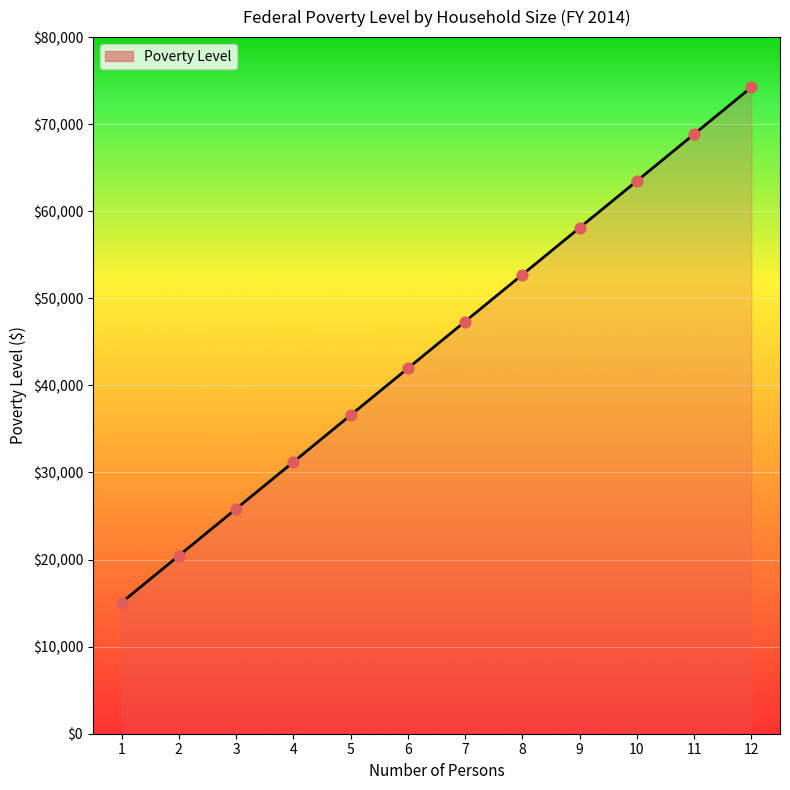

What is the change in value from 7 to 12?

+26900